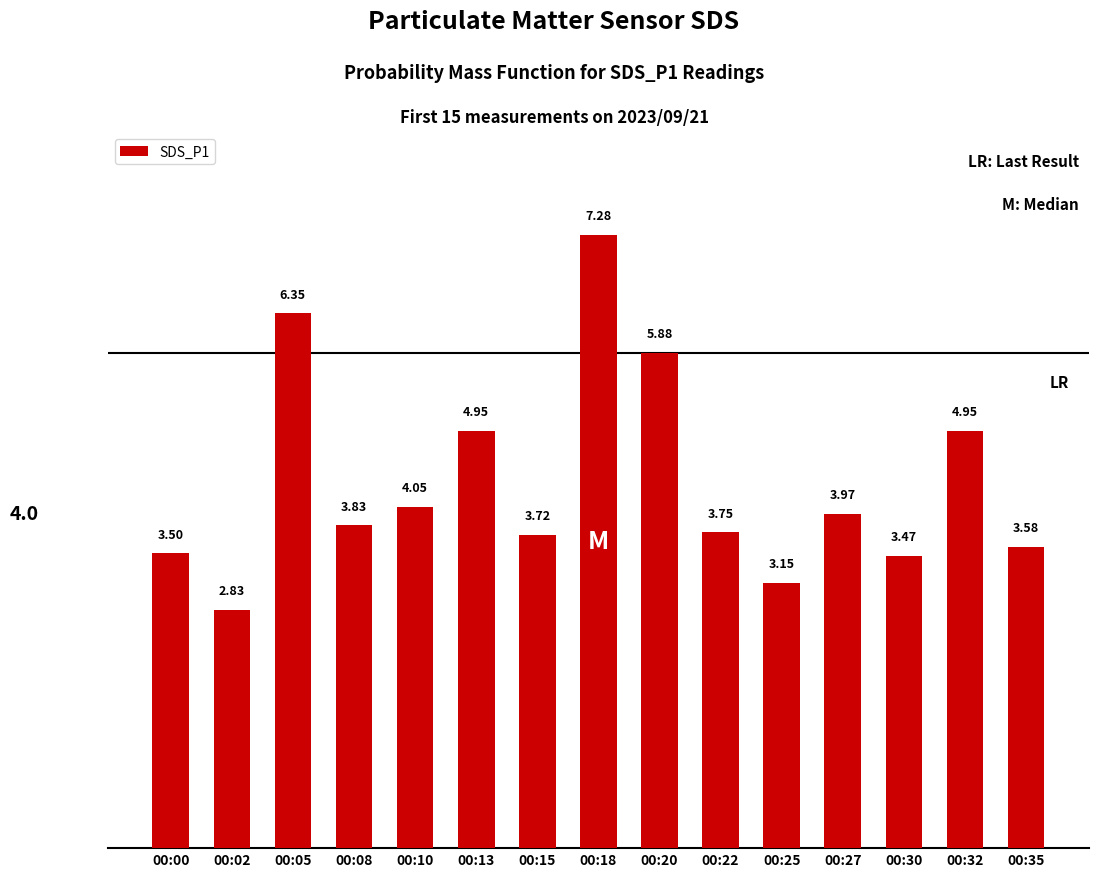

Are the bars horizontal?

No